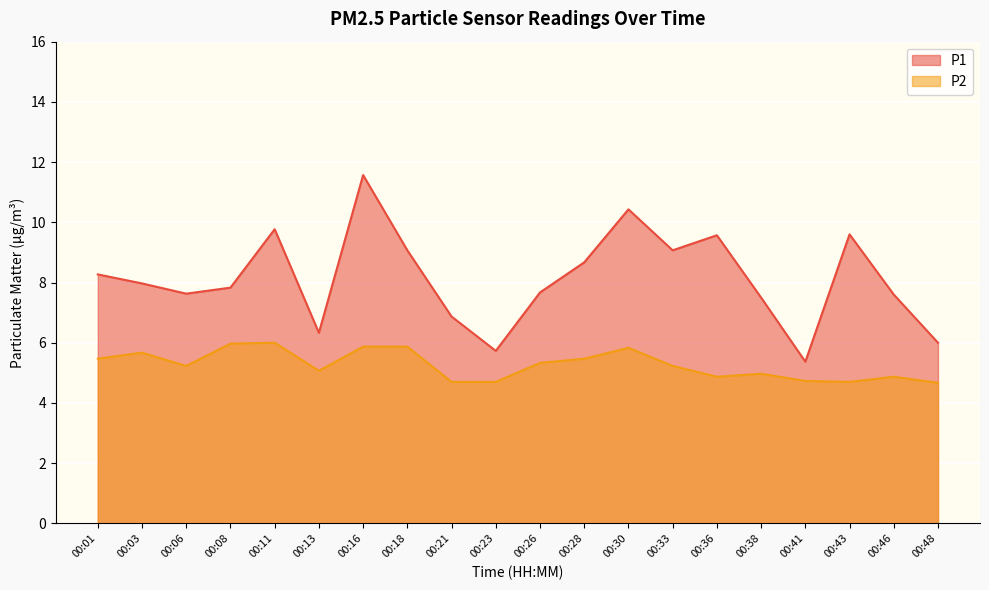

What is the value of the P2 point at the 2nd from the left?

5.7